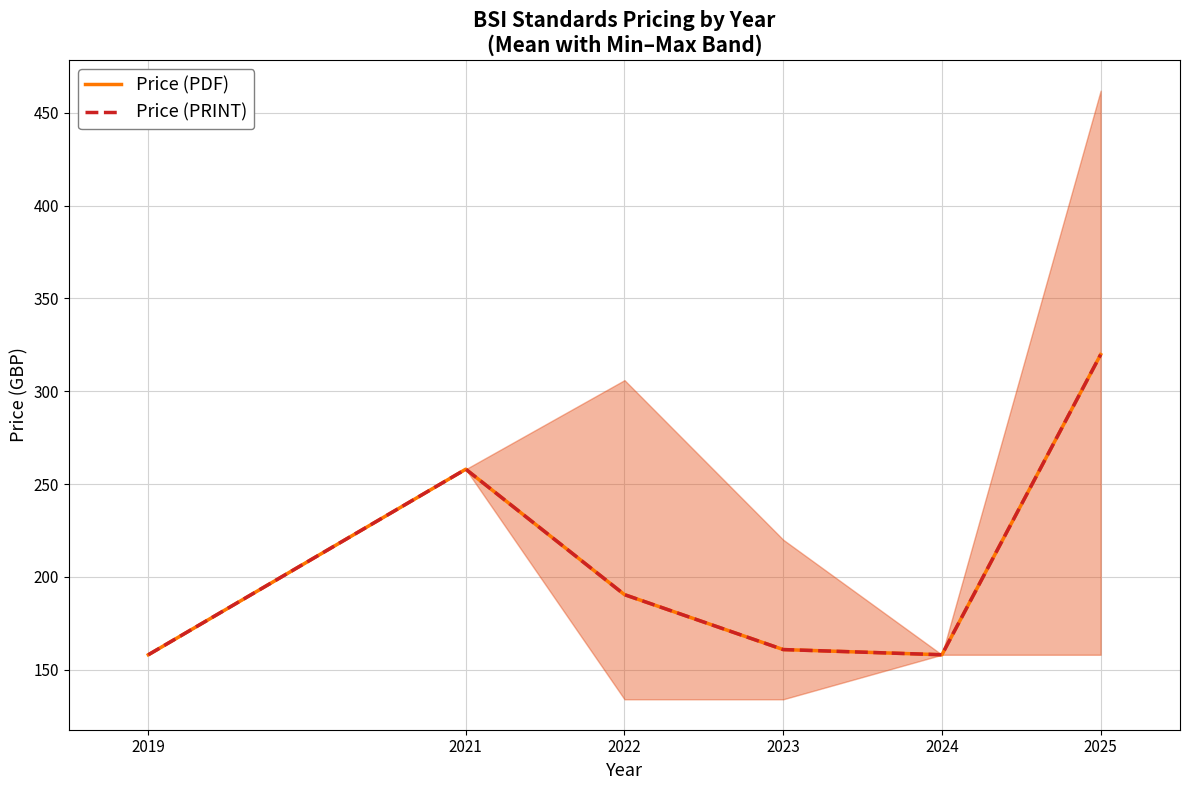

What is the maximum value shown in the chart?

319.8